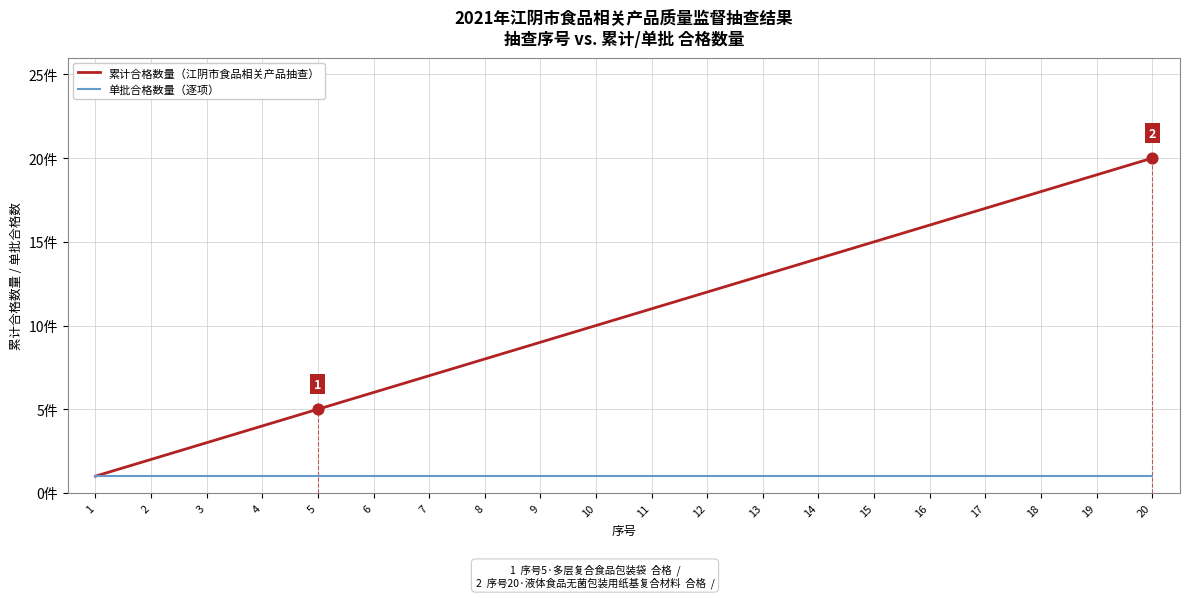

Which series reaches the maximum Y coordinate?

累计合格数量（江阴市食品相关产品抽查）